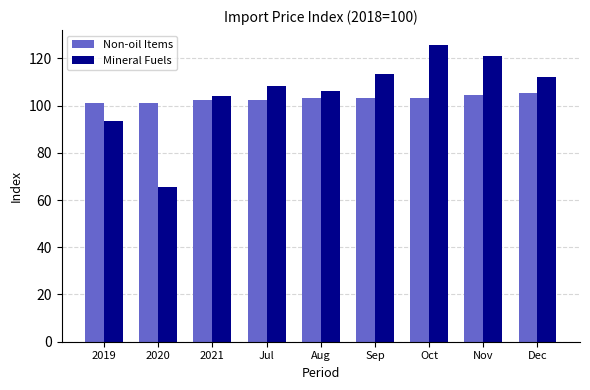

At Jul, list the series in order from largest to smallest.

Mineral Fuels, Non-oil Items